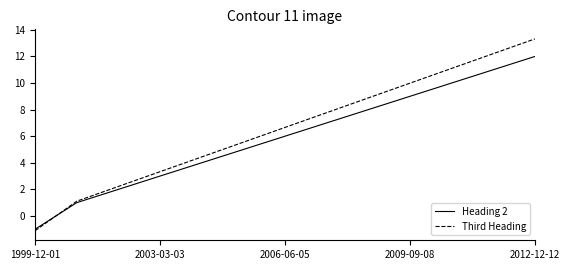

Rank the series by their average value, from lowest to highest.

Heading 2, Third Heading